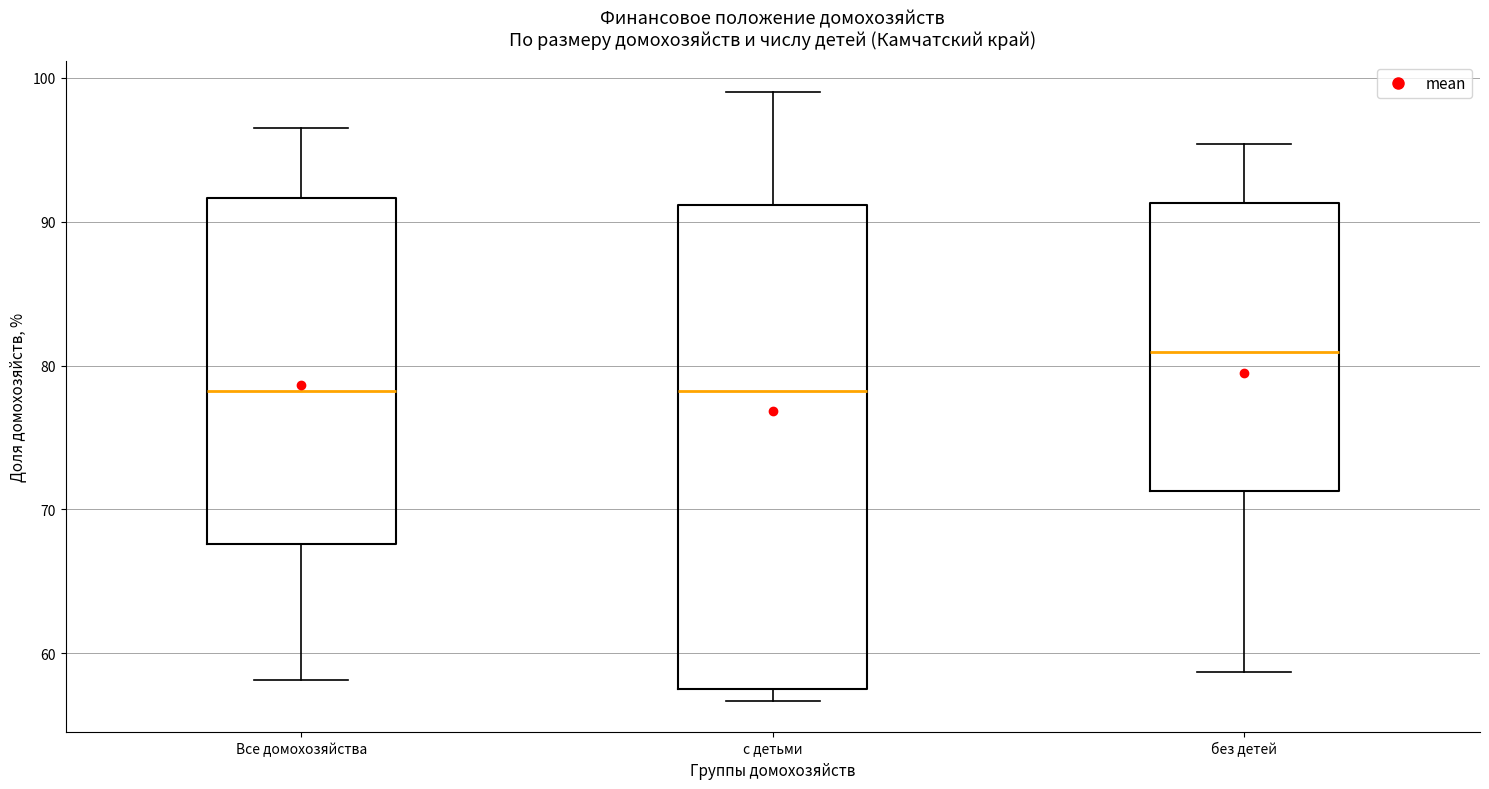

Where is the upper edge of the box for без детей on the y-axis? The values are not printed on the chart, so give them approximately, as read against the axis.

91